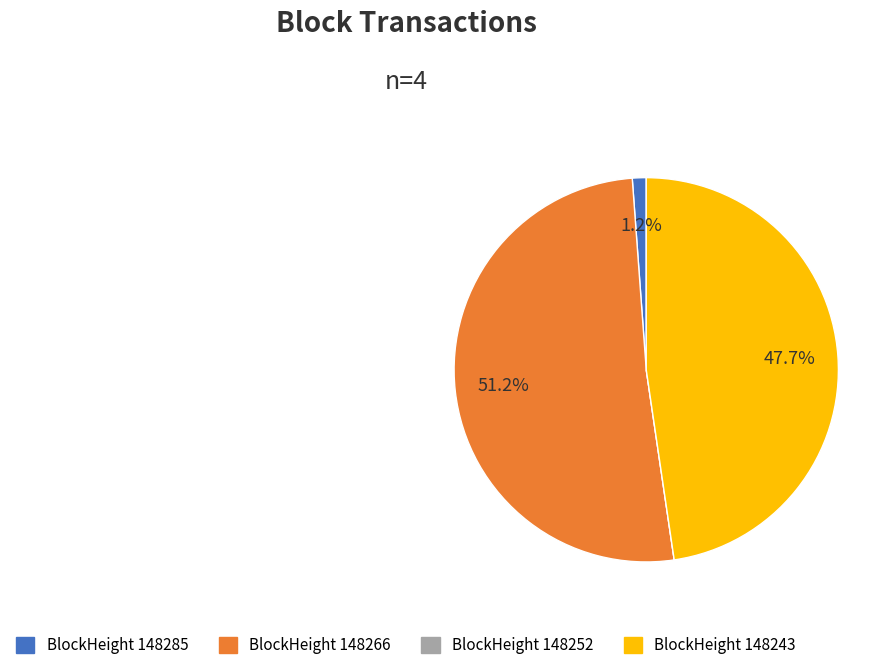

Is there any slice that represents more than half of the pie?

Yes